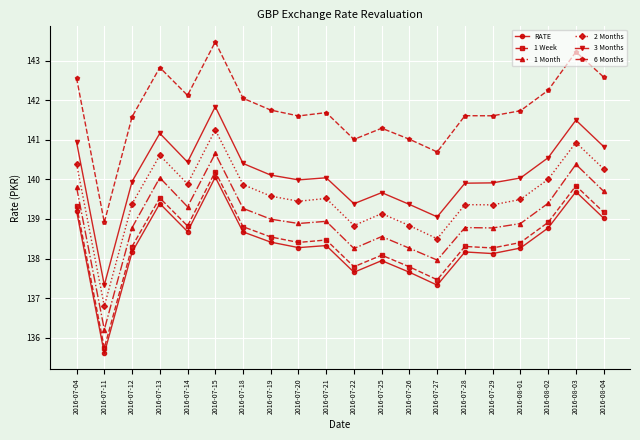

What are all the series names shown in the legend?

RATE, 1 Week, 1 Month, 2 Months, 3 Months, 6 Months